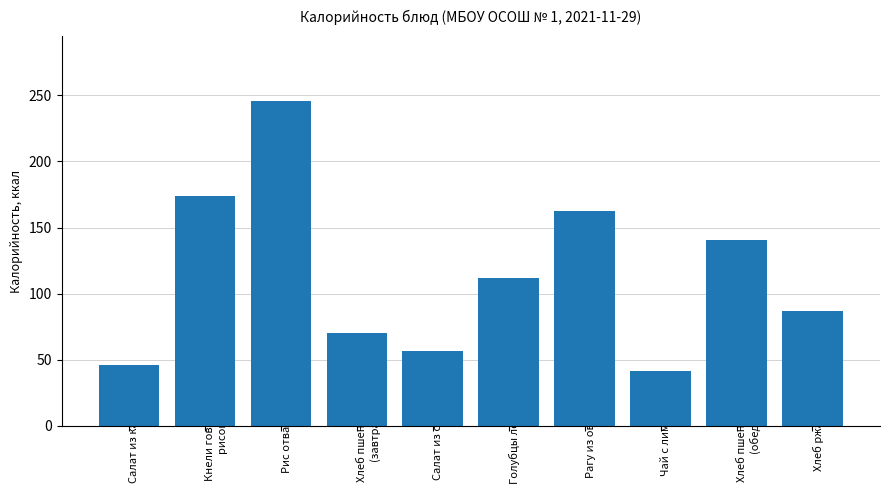

True or false: the data shows 56.6 at Салат из свеклы.

True